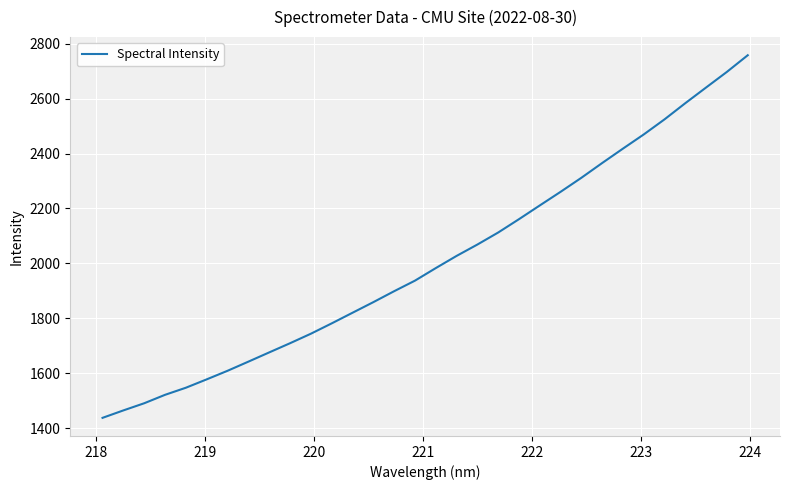

Reading left to right, what are all the values shown in this chart?

1437.3	1464.4	1490.5	1521.2	1547.0	1577.5	1608.8	1642.1	1675.7	1709.2	1743.8	1781.4	1820.1	1858.8	1898.7	1937.1	1982.8	2027.2	2068.7	2112.5	2161.1	2211.1	2260.8	2311.9	2365.7	2418.2	2469.9	2524.9	2583.9	2641.0	2697.8	2758.3